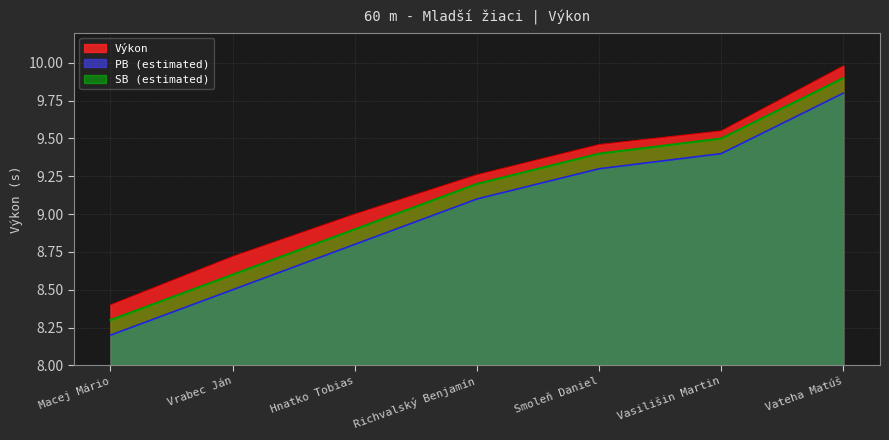

What is the total value across all series at Vrabec Ján?

25.8